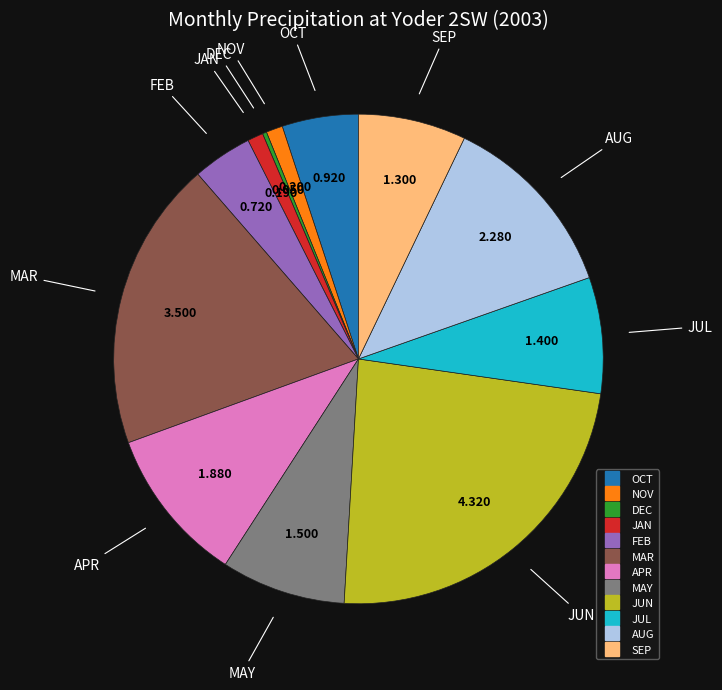

Combined, do AUG and FEB account for over 50%?

No